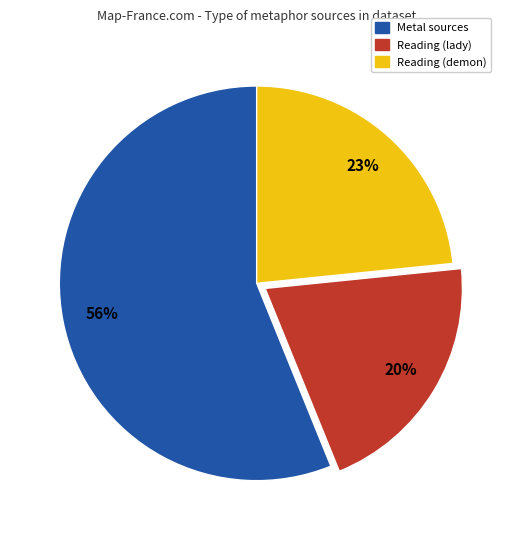

To the nearest percent, what is the difference between the largest and smallest slice percentages?

36%